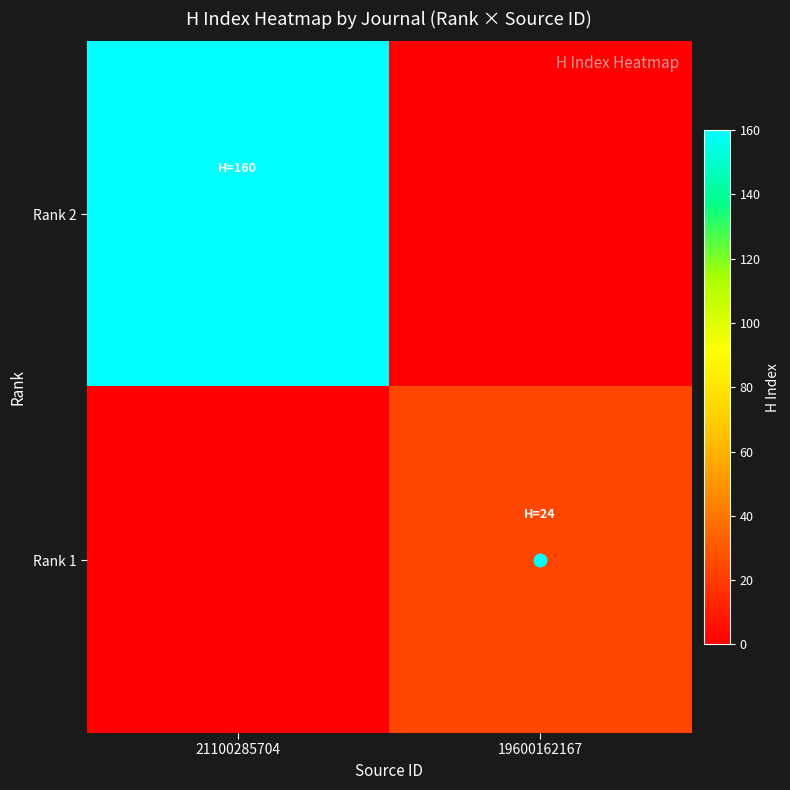

Reading left to right, extract all data points from this chart.

Rank 2: 21100285704=160	19600162167=0
Rank 1: 21100285704=0	19600162167=24